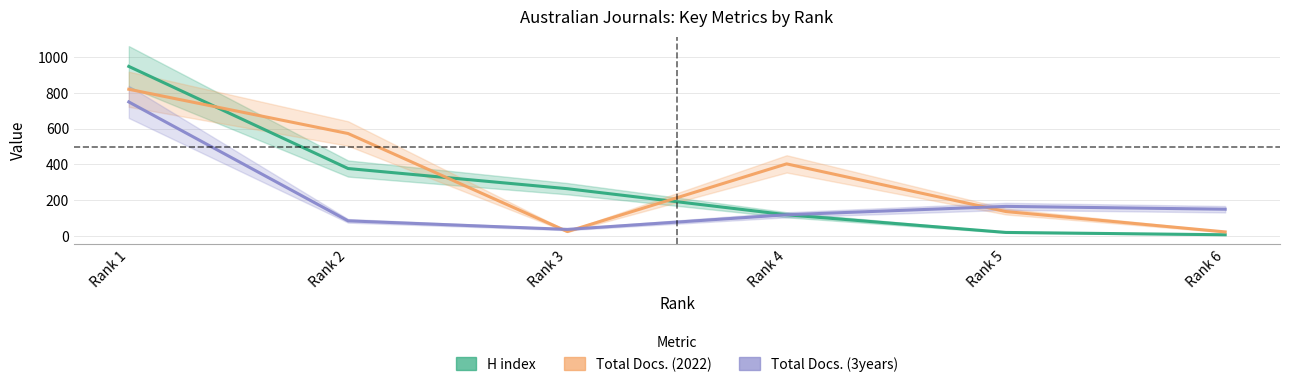

How many times do H index and Total Docs. (2022) cross each other?

3